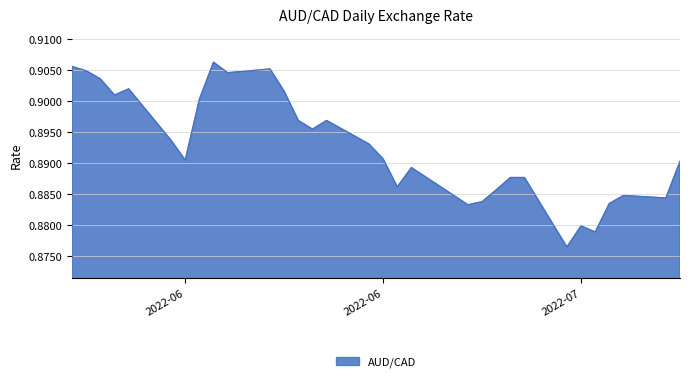

True or false: the data has more than 1 interior local peaks.

True